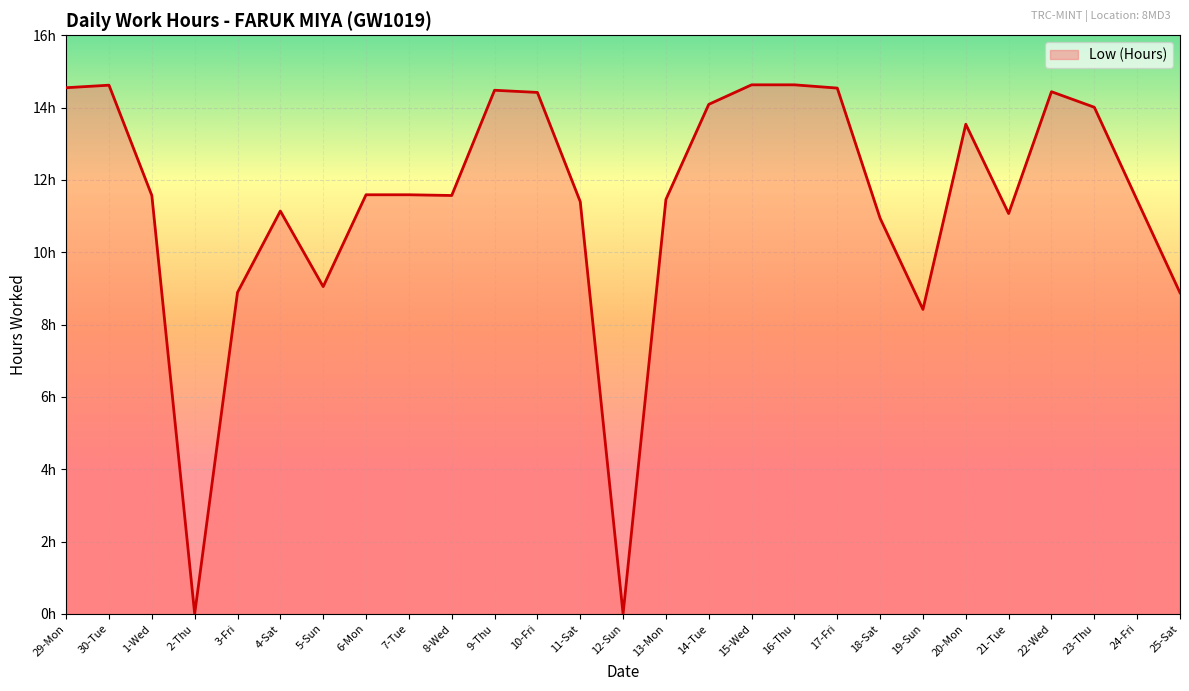

What is the greatest value displayed?

14.6